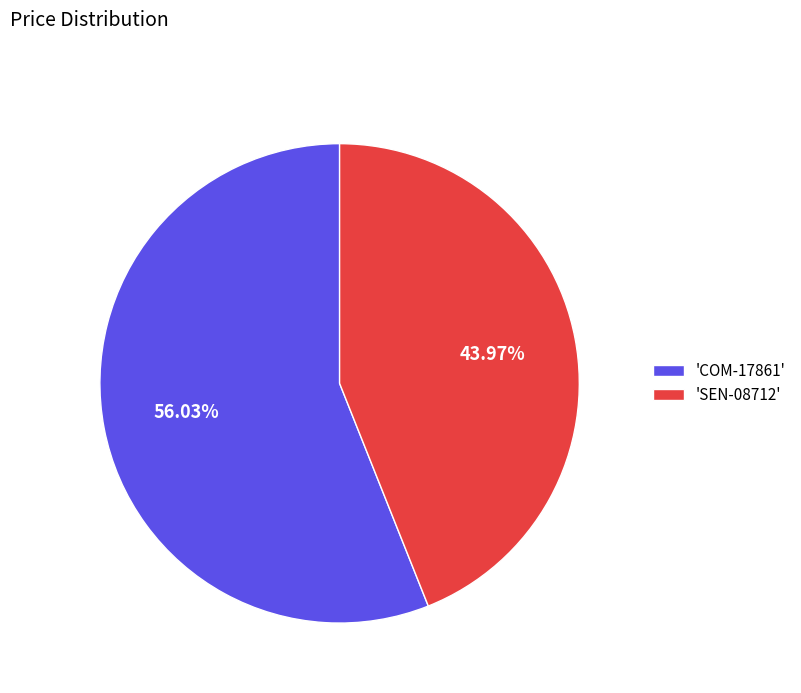

Rank the categories by value from highest to lowest.

'COM-17861', 'SEN-08712'